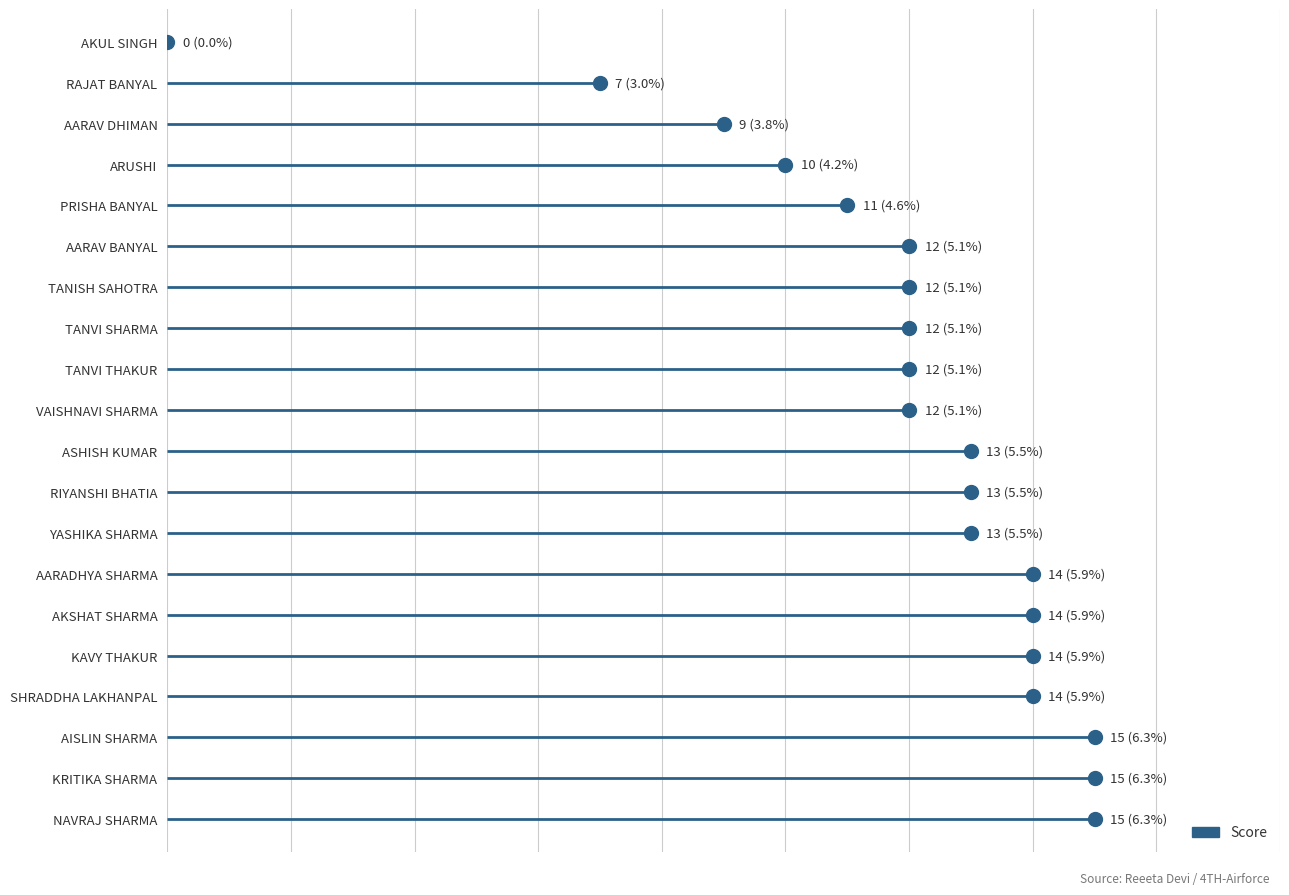

Which has a higher value, SHRADDHA LAKHANPAL or AKSHAT SHARMA?

SHRADDHA LAKHANPAL